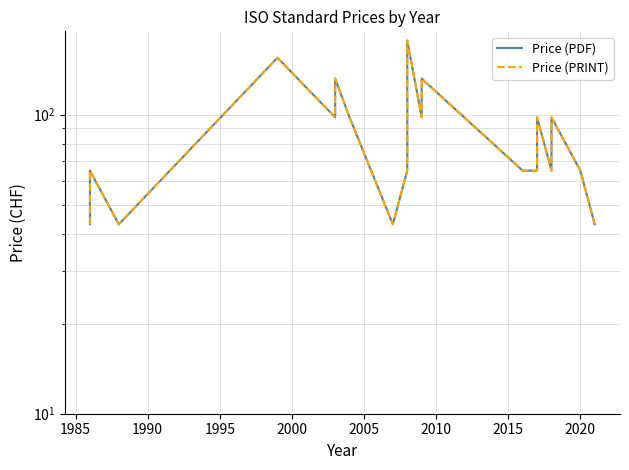

True or false: Price (PRINT) has more than 1 points higher than both neighbors.

True